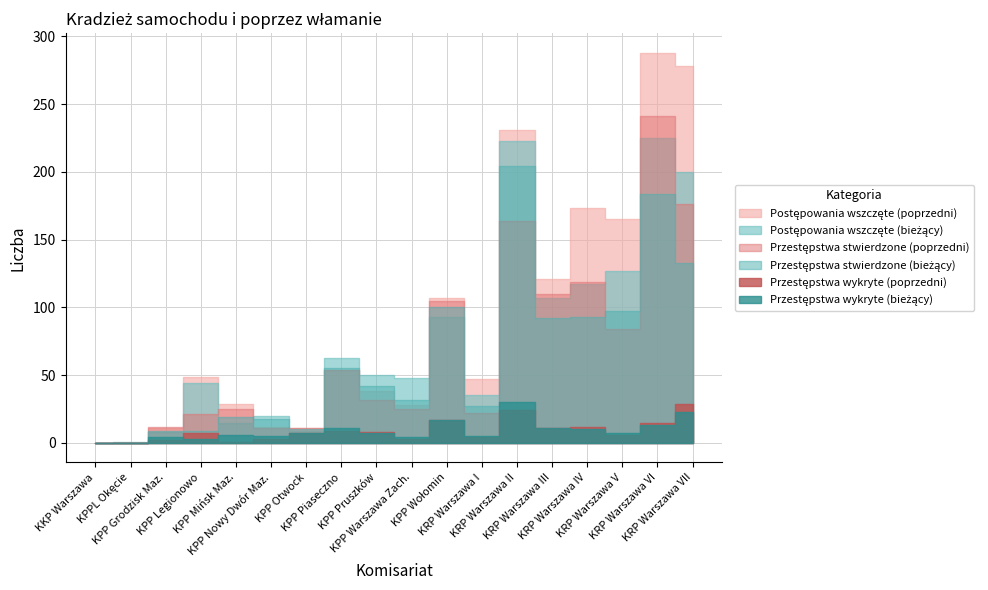

What is the sum of the Przestępstwa stwierdzone (bieżący) values at KPP Otwock and KPP Mińsk Maz.?

29